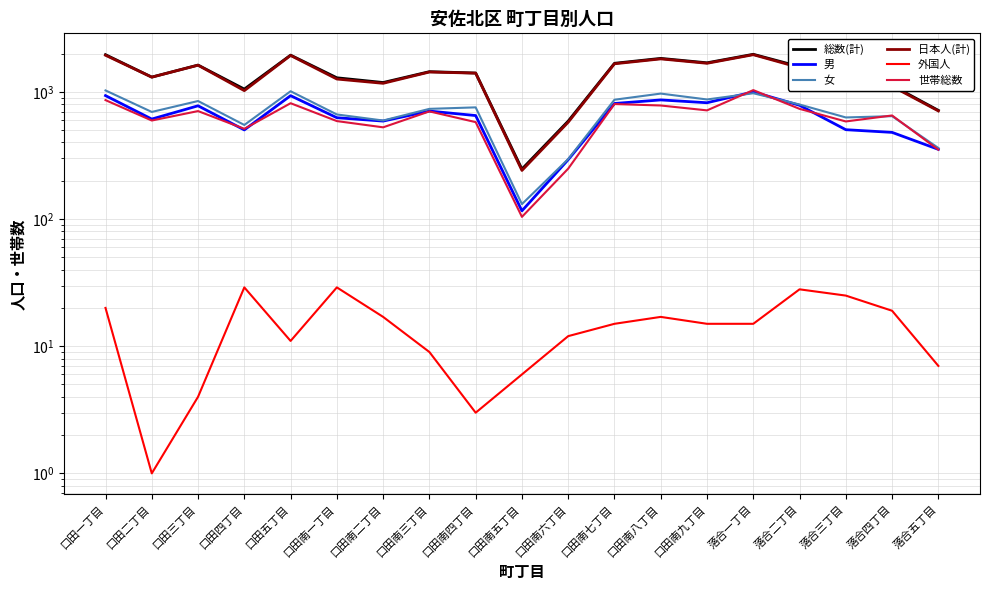

Is it true that 女 equals 695 at 口田二丁目?

True